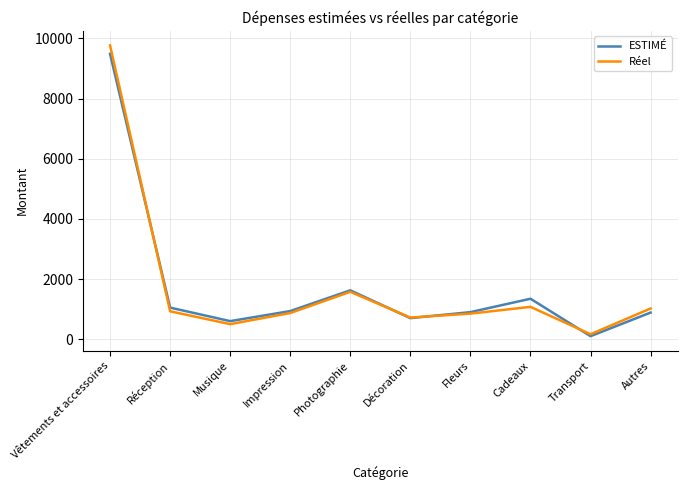

Where is the first local maximum for ESTIMÉ?

Photographie